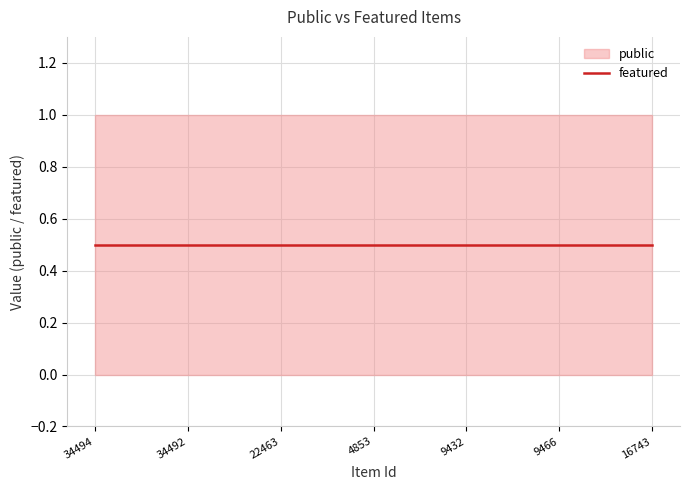

True or false: featured and public cross at least once.

False